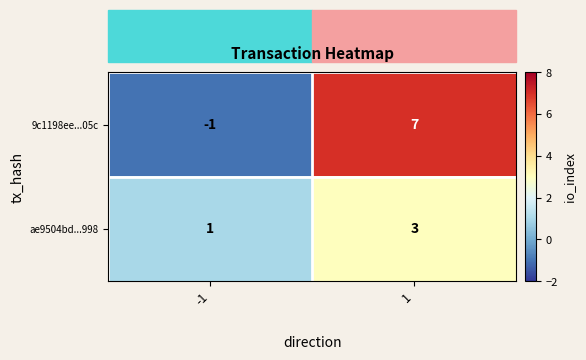

At which category is the sum across all series the highest?

1